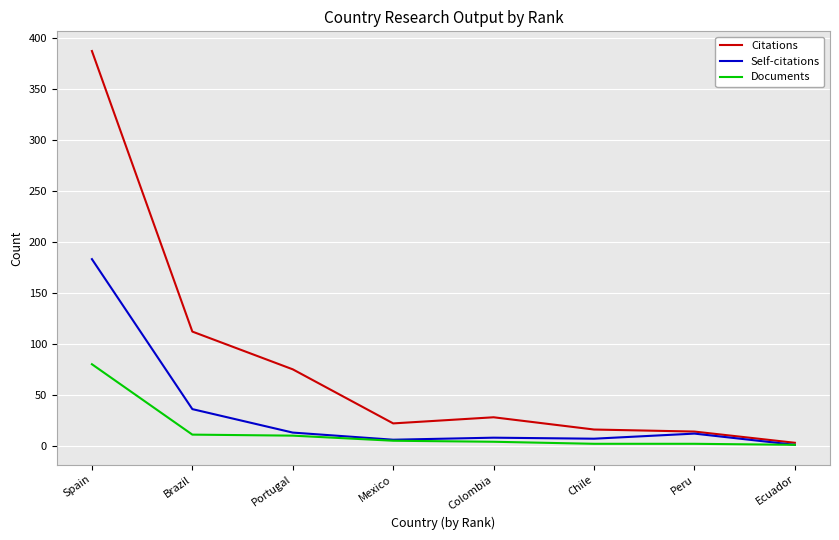

List the series in order of their overall mean, lowest first.

Documents, Self-citations, Citations